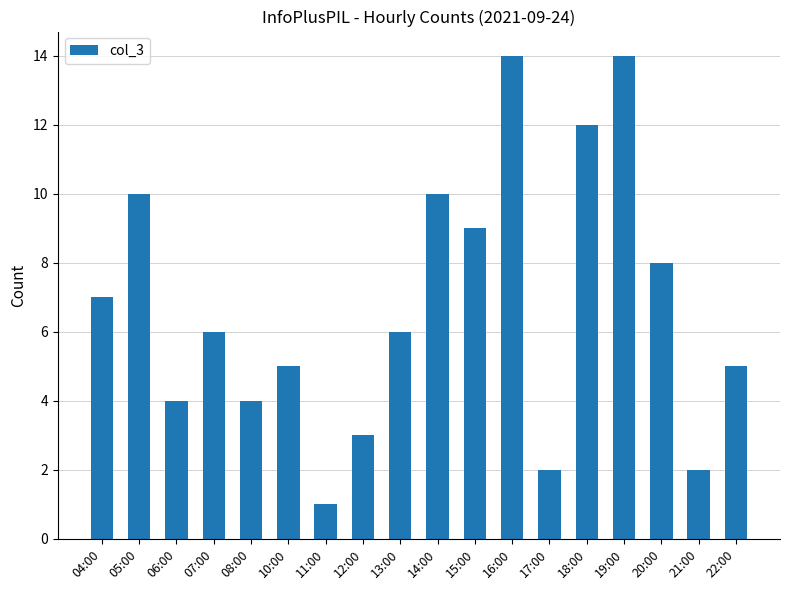

What is the difference between the second highest and minimum values?

13